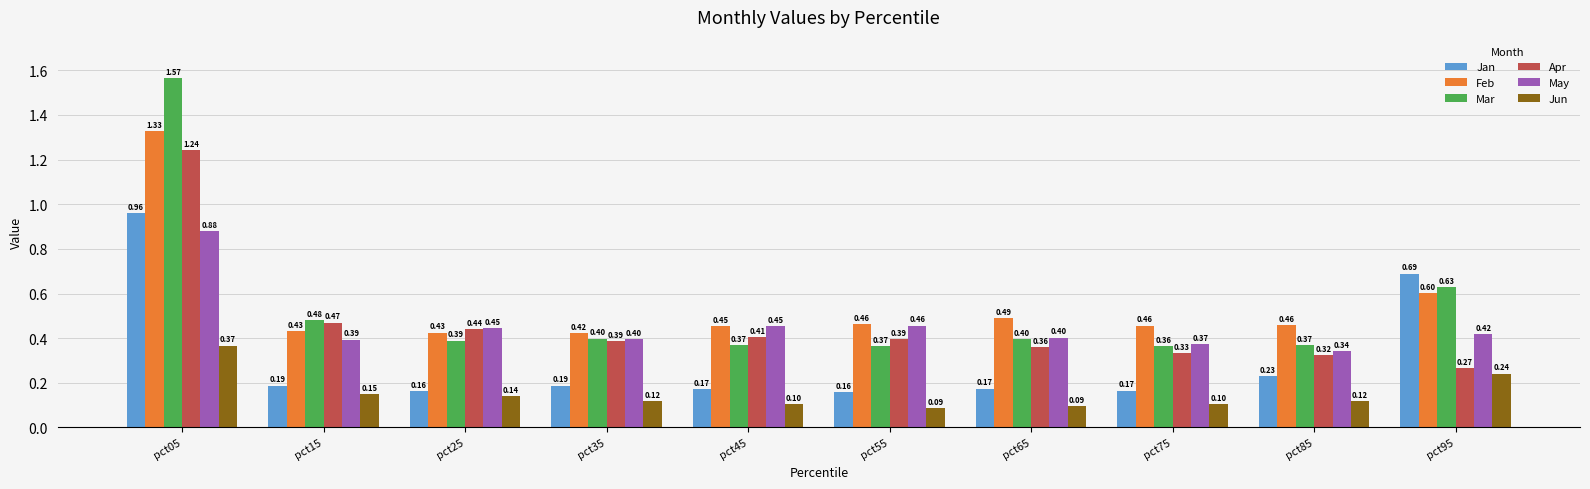

At which label is May closest to 0?

pct85